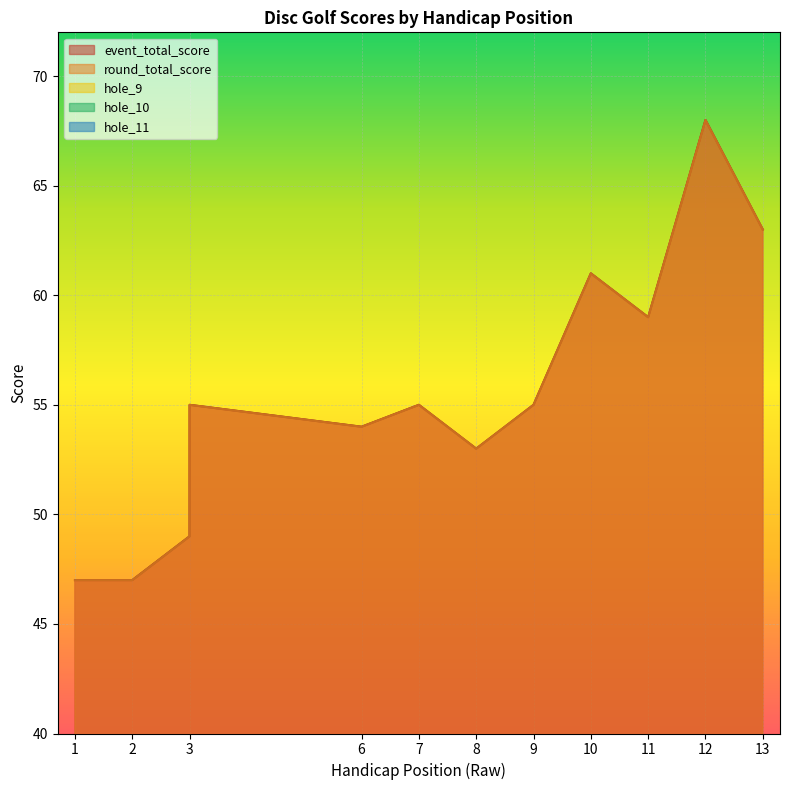

What is the average value of the hole_11 series?

3